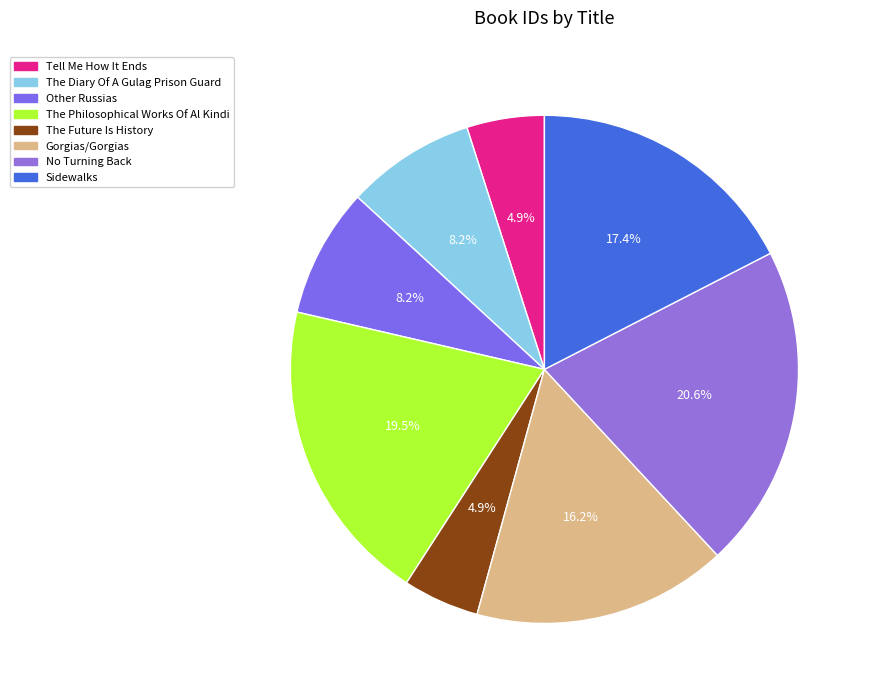

True or false: The Philosophical Works Of Al Kindi accounts for 19% of the total.

True